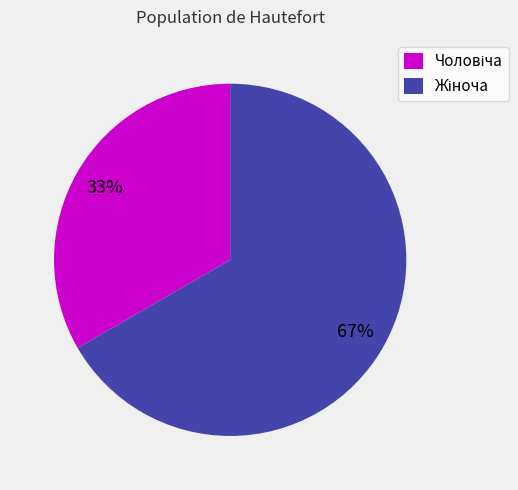

To the nearest percent, what is the average slice percentage?

50%